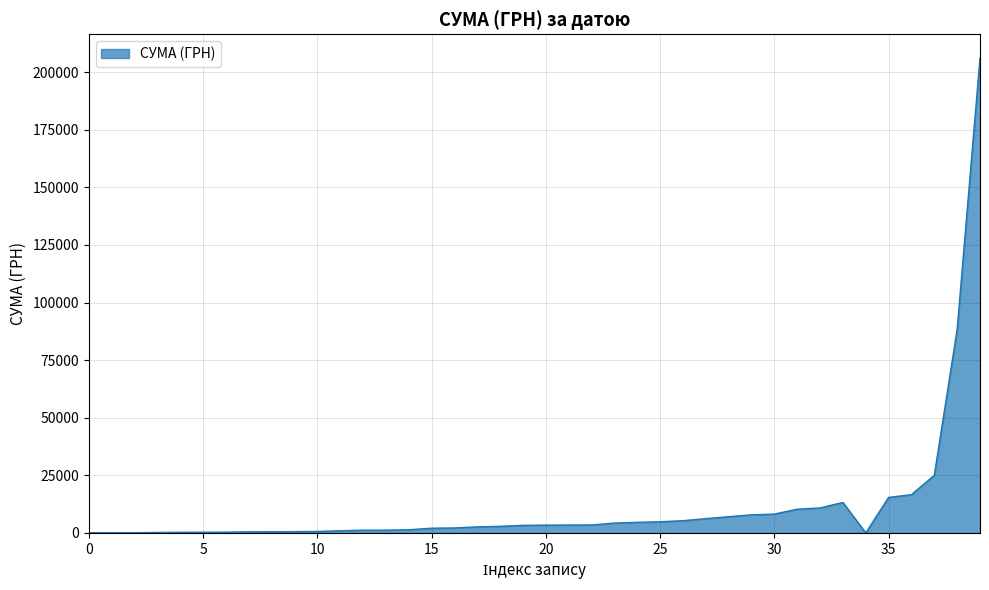

What is the maximum value shown in the chart?

206158.5